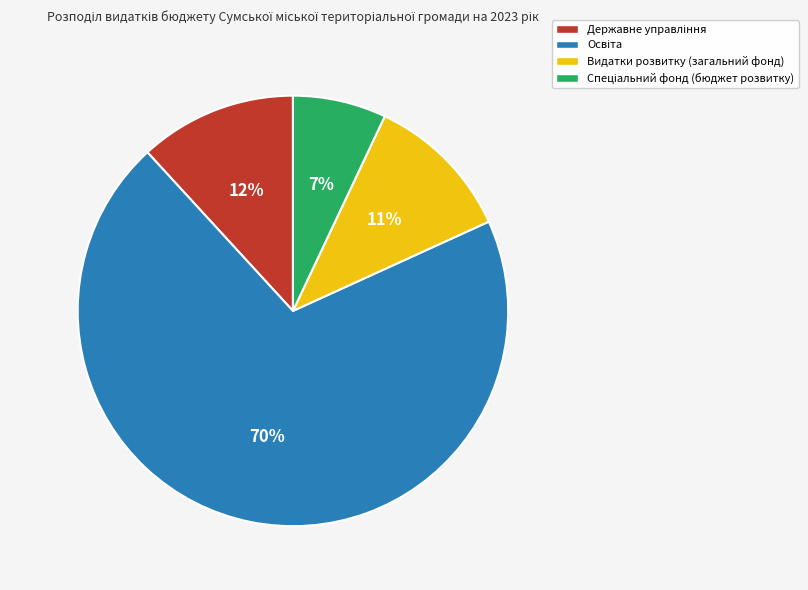

The Видатки розвитку (загальний фонд) slice represents 1% of the pie. True or false?

False